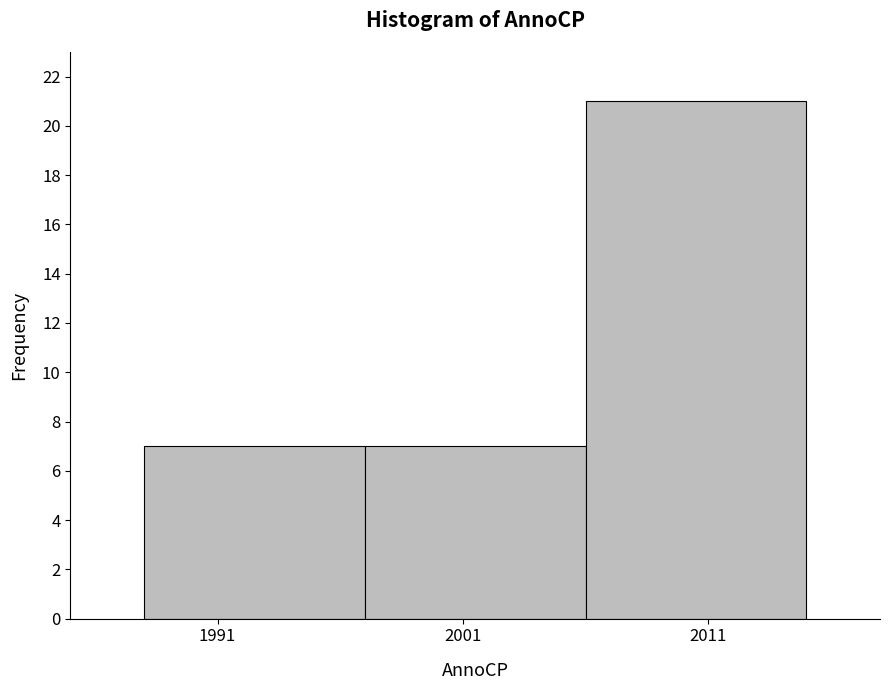

What is the height of the bar covering 2006 to 2015 on the x-axis? The values are not printed on the chart, so give them approximately, as read against the axis.

21